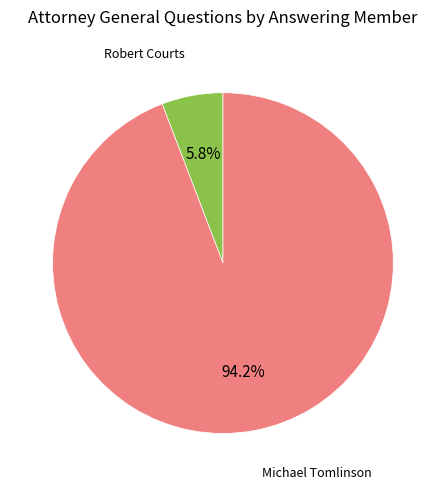

Is there a majority slice in this chart?

Yes